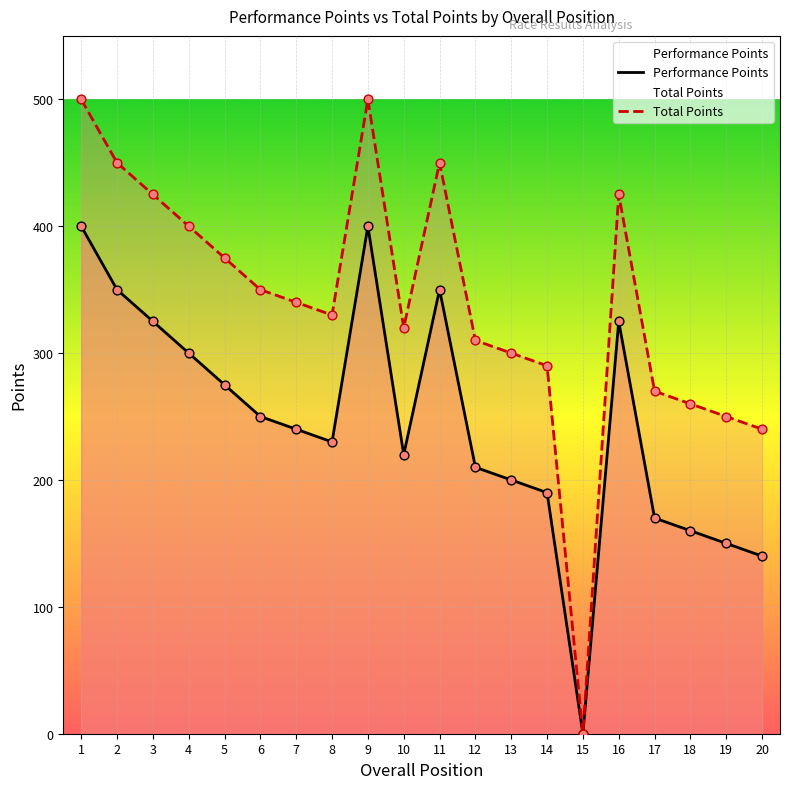

At how many categories does at least one series exceed 319?

12